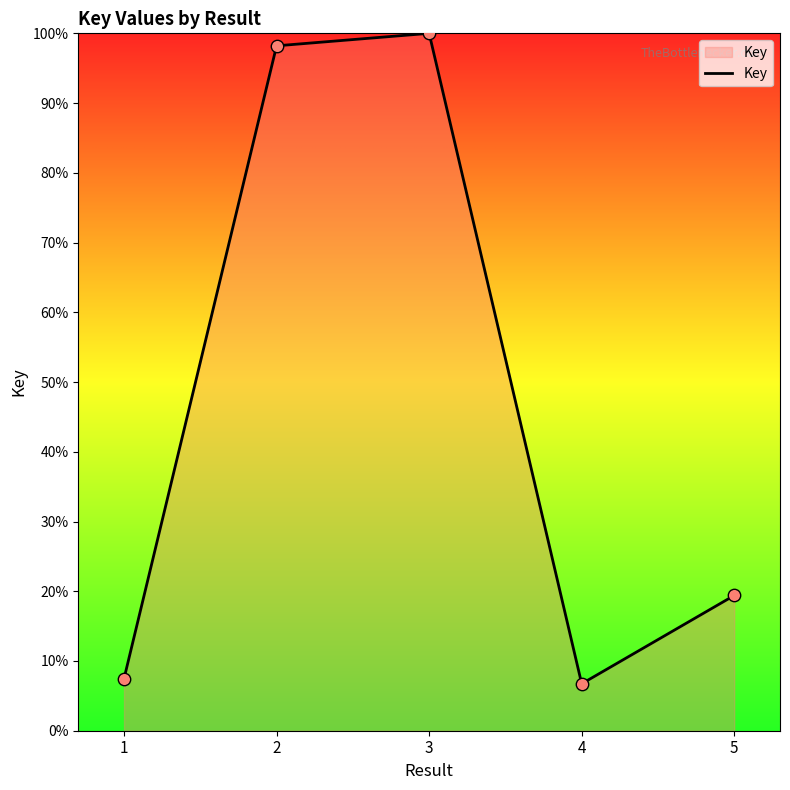

What is the change in value from 1 to 2?

+90.7